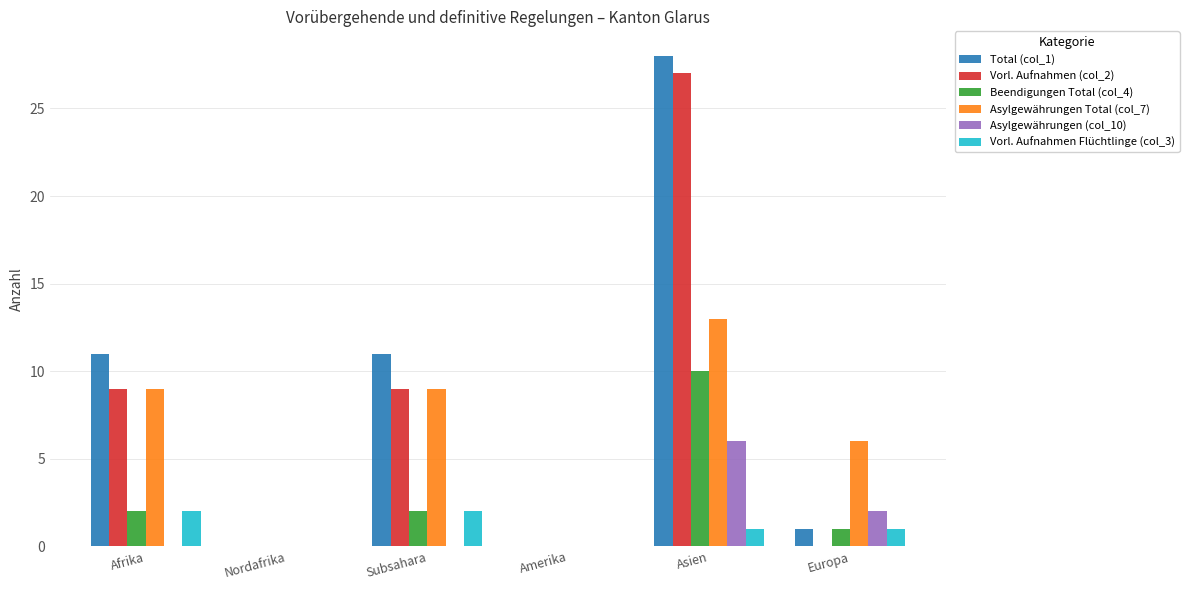

Is the value of Beendigungen Total (col_4) at Nordafrika greater than the value of Total (col_1) at Asien?

No